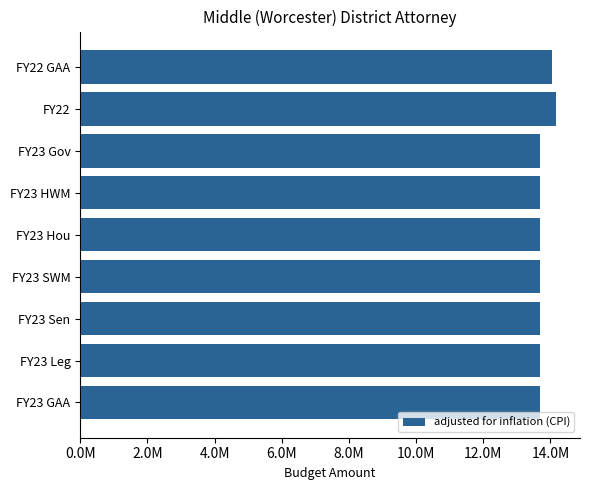

Does the chart contain any negative values?

No